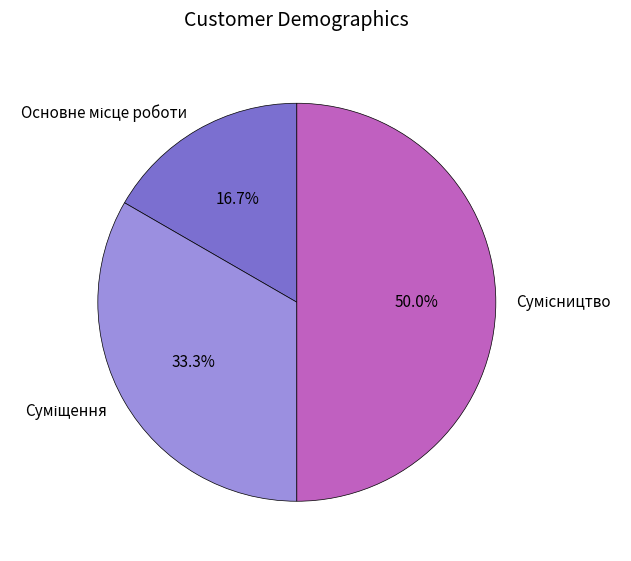

To the nearest percent, what portion does Сумісництво represent?

50%